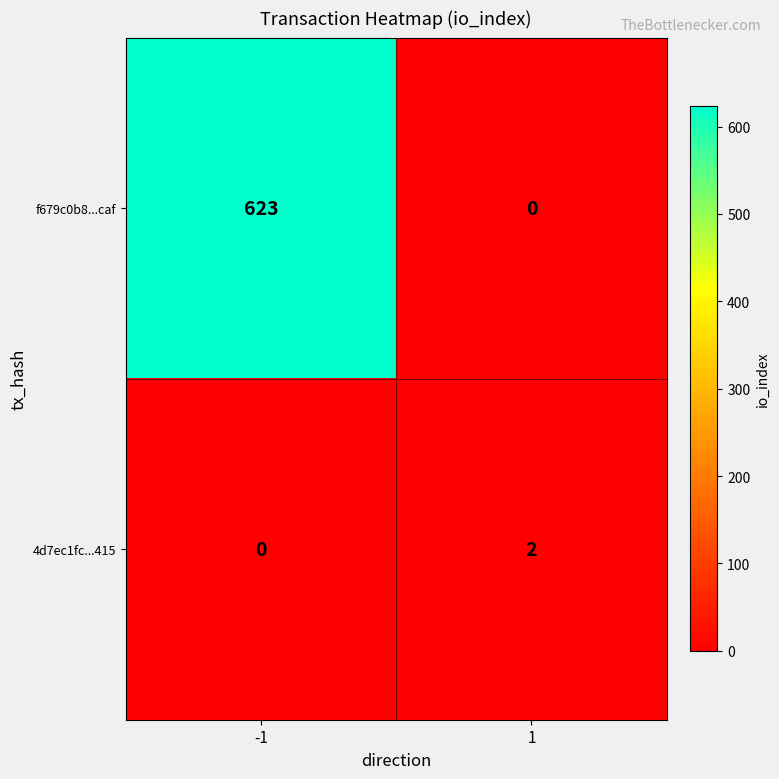

Reading right to left, transcribe all the data shown in this chart.

f679c0b8...caf: 1=0	-1=623
4d7ec1fc...415: 1=2	-1=0